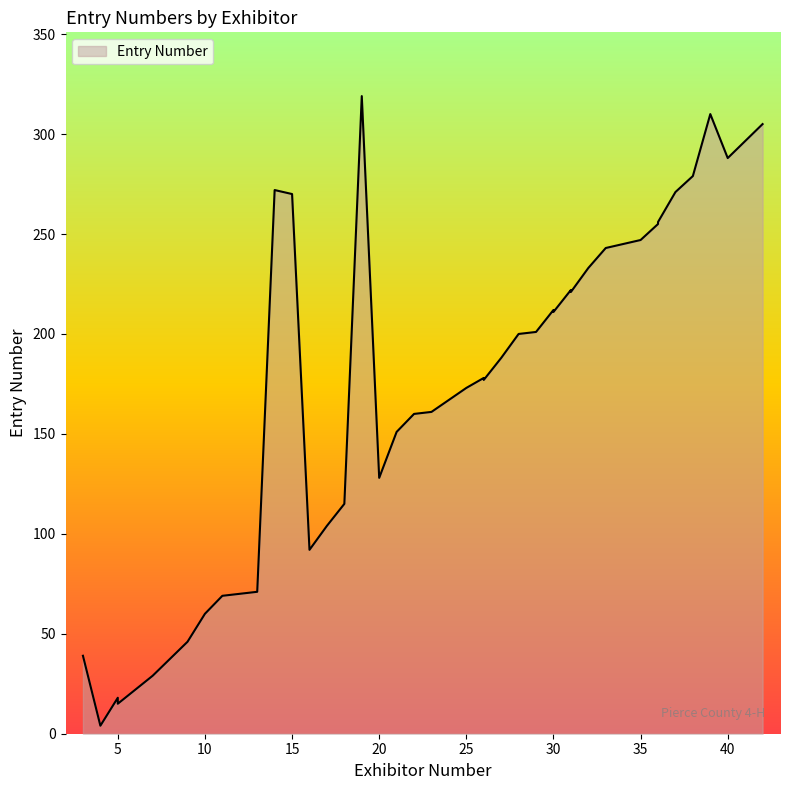

List the labels in order of value, smallest first.

4, 5, 5, 7, 3, 9, 10, 11, 12, 13, 16, 17, 18, 20, 21, 22, 23, 25, 26, 26, 27, 28, 29, 30, 30, 31, 31, 32, 33, 35, 36, 36, 15, 37, 14, 38, 40, 42, 39, 19